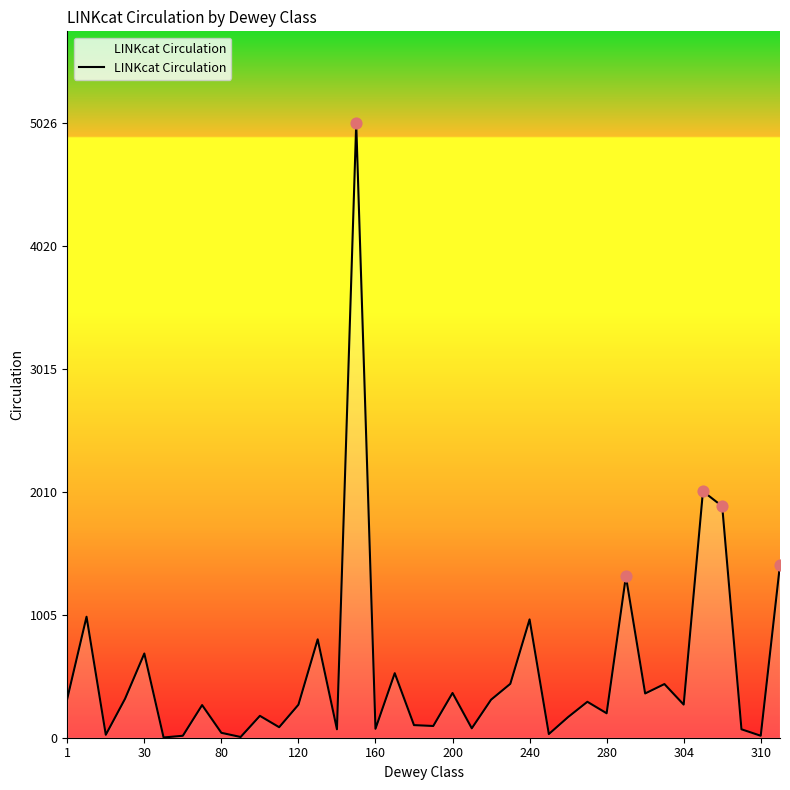

Between 160 and 34, which is larger?

34